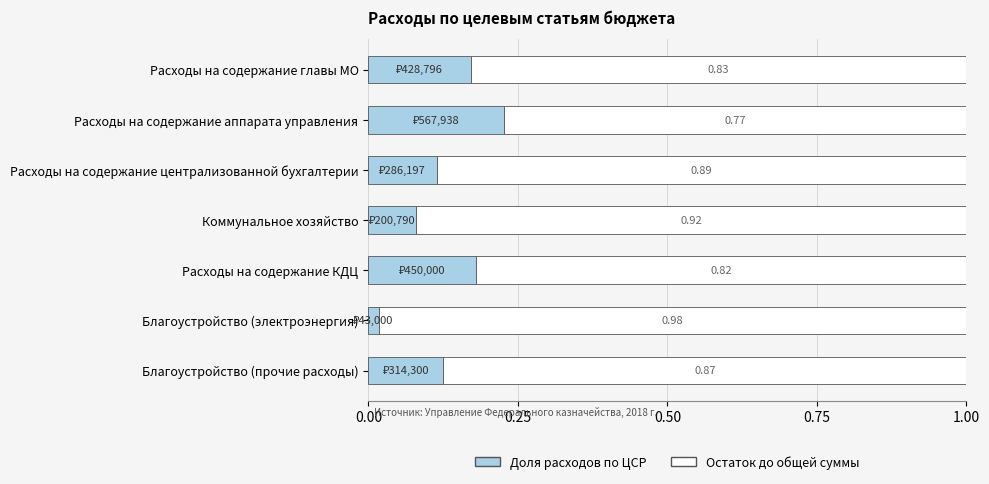

Which category has the highest value in the Доля расходов по ЦСР series?

Расходы на содержание аппарата управления